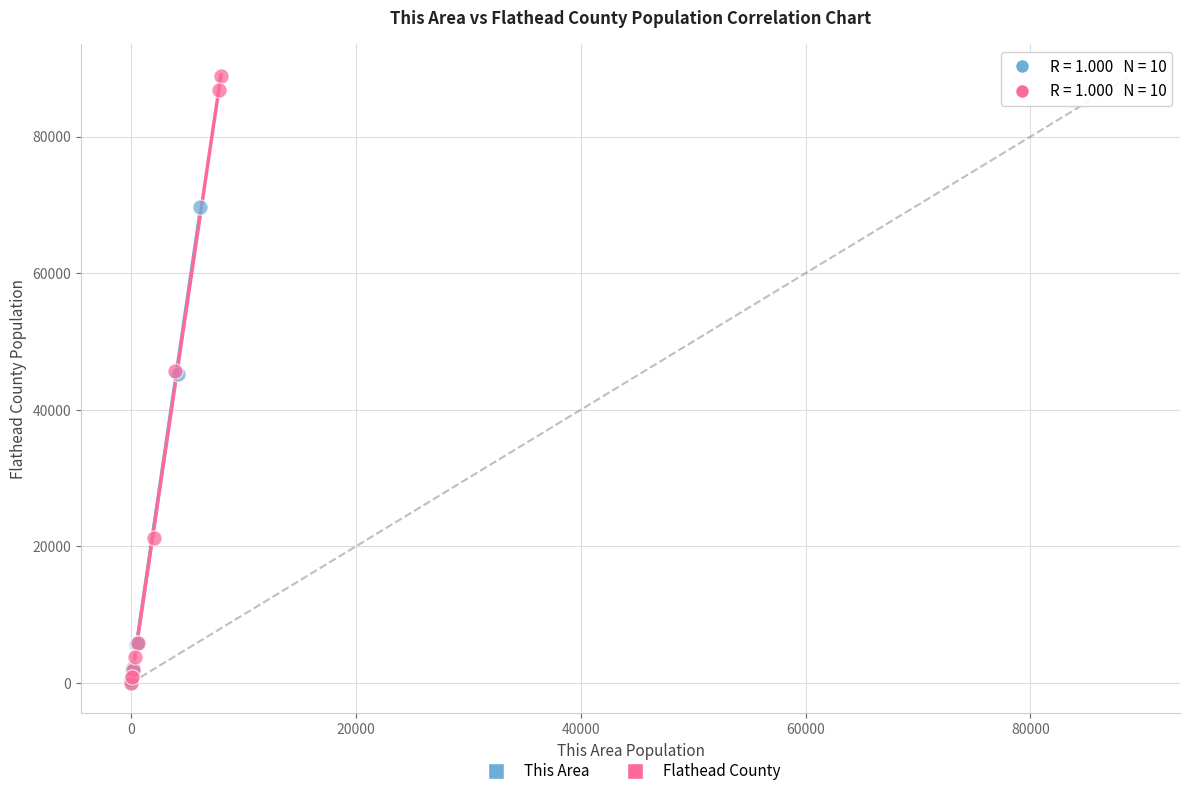

Which series contains the highest Y value?

Flathead County